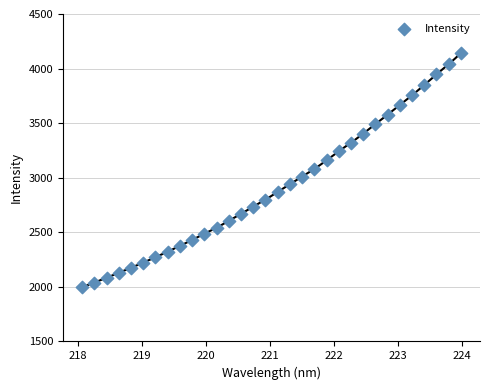

What is the range of Y values (max minus min)?

2146.8